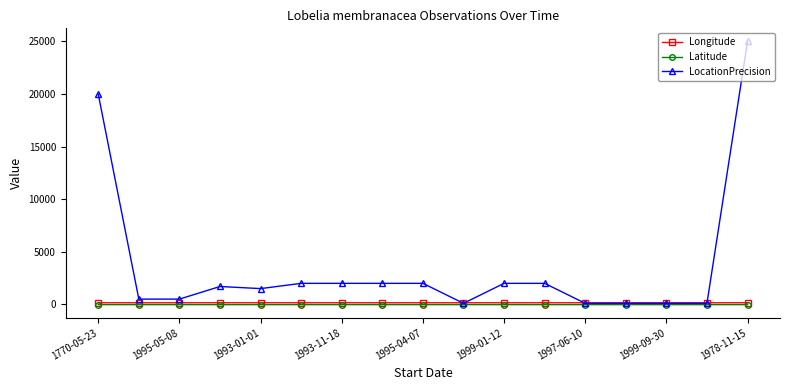

What is the maximum value shown in the chart?

25000.0